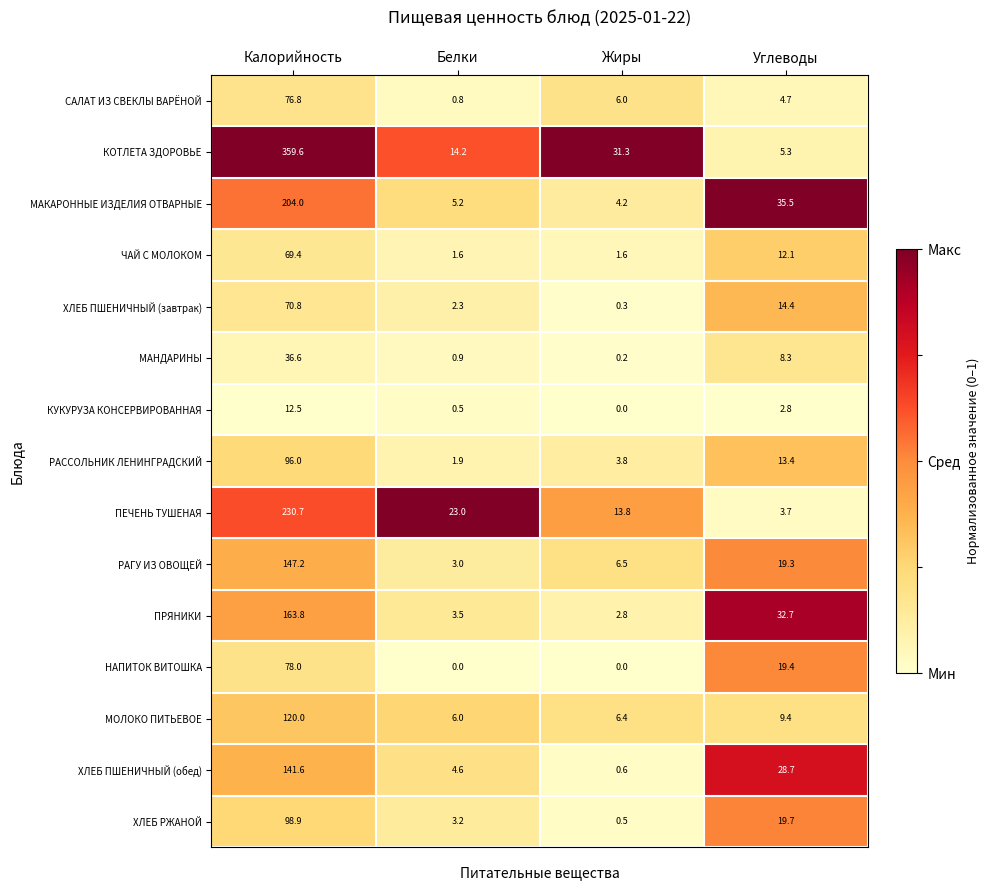

Rank the series by their maximum value, from highest to lowest.

КОТЛЕТА ЗДОРОВЬЕ, ПЕЧЕНЬ ТУШЕНАЯ, МАКАРОННЫЕ ИЗДЕЛИЯ ОТВАРНЫЕ, ПРЯНИКИ, РАГУ ИЗ ОВОЩЕЙ, ХЛЕБ ПШЕНИЧНЫЙ (обед), МОЛОКО ПИТЬЕВОЕ, ХЛЕБ РЖАНОЙ, РАССОЛЬНИК ЛЕНИНГРАДСКИЙ, НАПИТОК ВИТОШКА, САЛАТ ИЗ СВЕКЛЫ ВАРЁНОЙ, ХЛЕБ ПШЕНИЧНЫЙ (завтрак), ЧАЙ С МОЛОКОМ, МАНДАРИНЫ, КУКУРУЗА КОНСЕРВИРОВАННАЯ